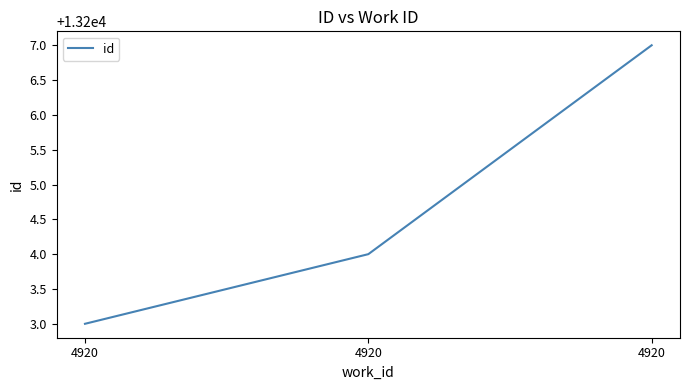

How many values are between 13203 and 13207?

3